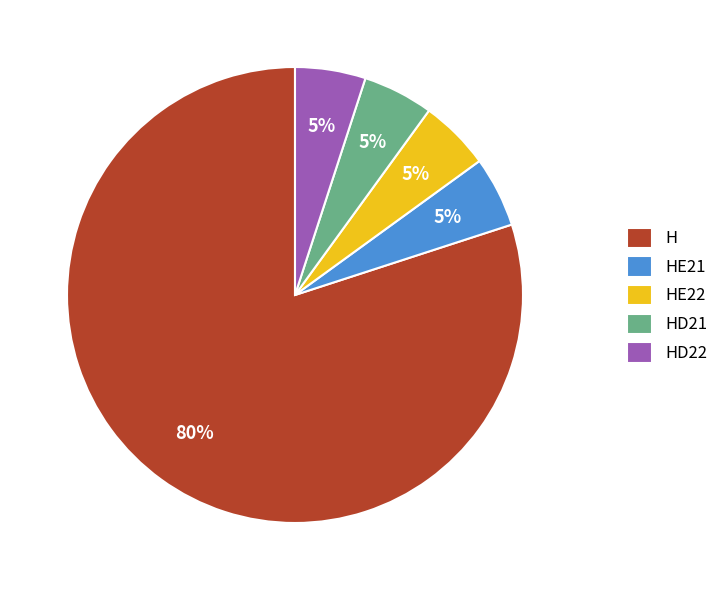

Between H and HE22, which is larger?

H